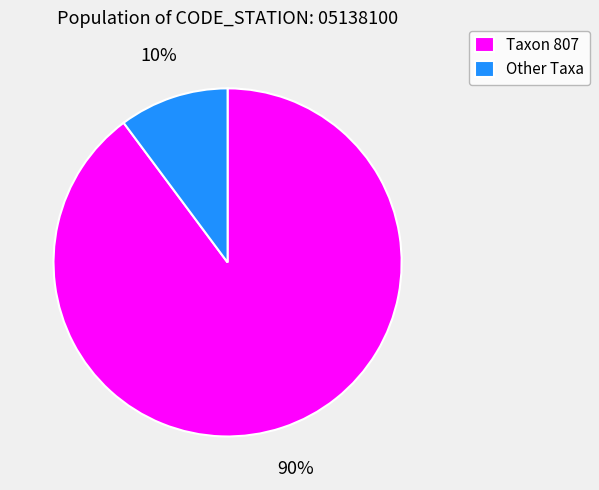

To the nearest percent, what is the average slice percentage?

50%